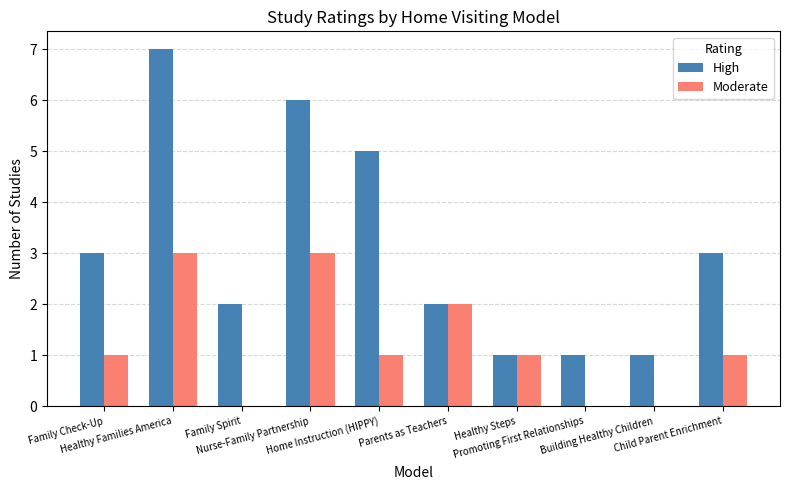

Are the bars horizontal?

No